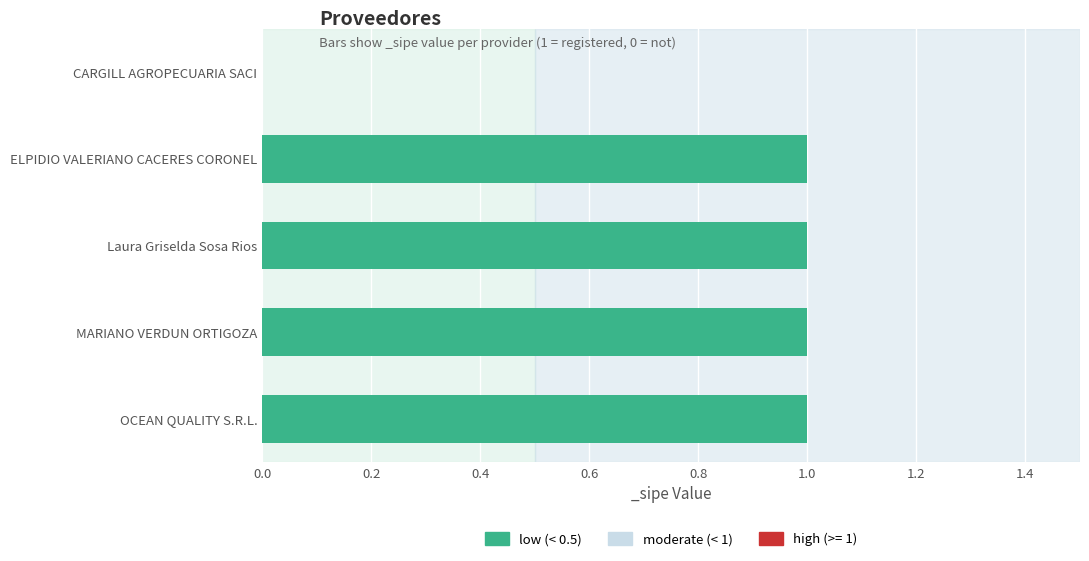

Which has a higher value, CARGILL AGROPECUARIA SACI or Laura Griselda Sosa Rios?

Laura Griselda Sosa Rios